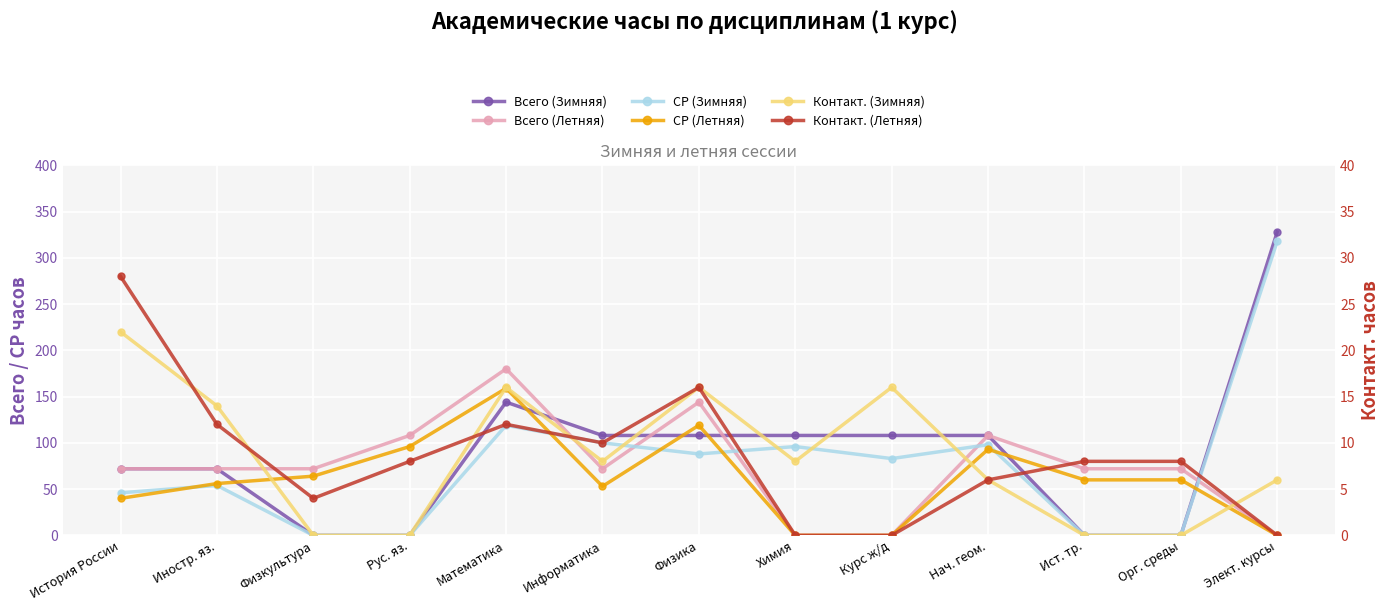

What is the difference between the СР (Летняя) values at Рус. яз. and Физкультура?

32